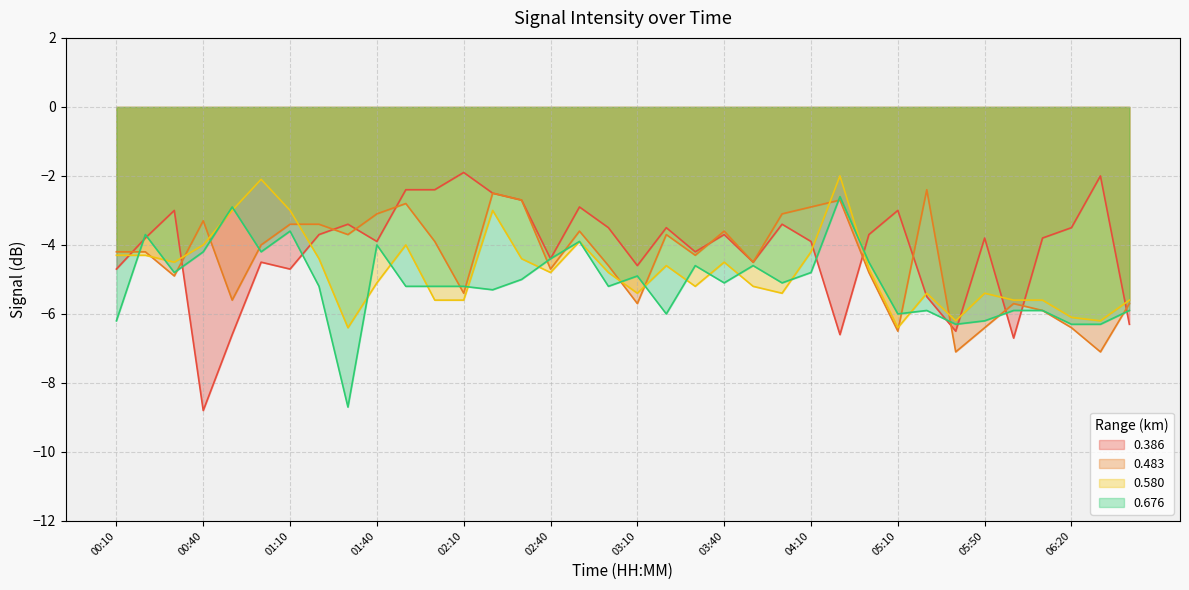

What is the label of the 18th point from the right?

03:10